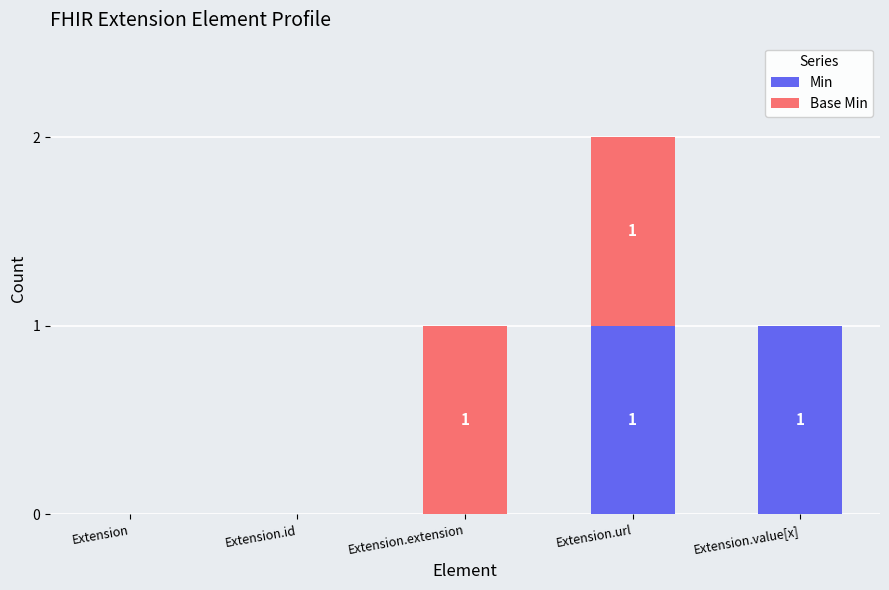

How many data points does each series have?

5